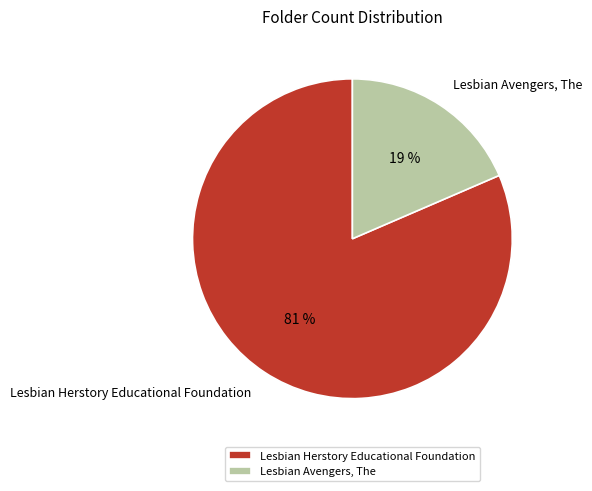

How many segments does this pie chart have?

2